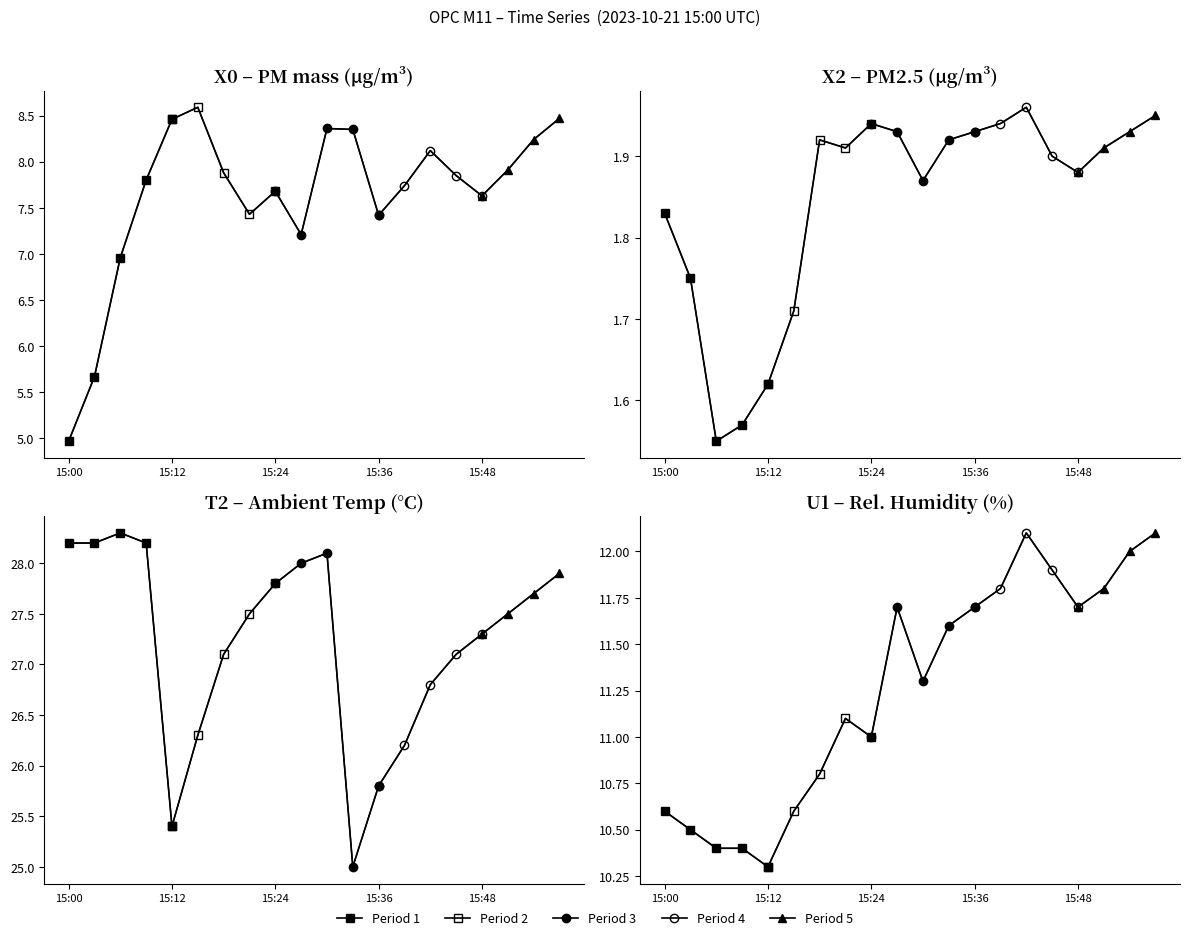

Reading right to left, what are all the values shown in this chart?

X0_M11 (PM mass): 8.5	8.2	7.9	7.6	7.8	8.1	7.7	7.4	8.3	8.4	7.2	7.7	7.4	7.9	8.6	8.5	7.8	7.0	5.7	5.0
X2_M11 (PM2.5): 1.9	1.9	1.9	1.9	1.9	2.0	1.9	1.9	1.9	1.9	1.9	1.9	1.9	1.9	1.7	1.6	1.6	1.6	1.8	1.8
T2_M11 (Amb Temp): 27.9	27.7	27.5	27.3	27.1	26.8	26.2	25.8	25.0	28.1	28.0	27.8	27.5	27.1	26.3	25.4	28.2	28.3	28.2	28.2
U1_M11 (RH %): 12.1	12.0	11.8	11.7	11.9	12.1	11.8	11.7	11.6	11.3	11.7	11.0	11.1	10.8	10.6	10.3	10.4	10.4	10.5	10.6